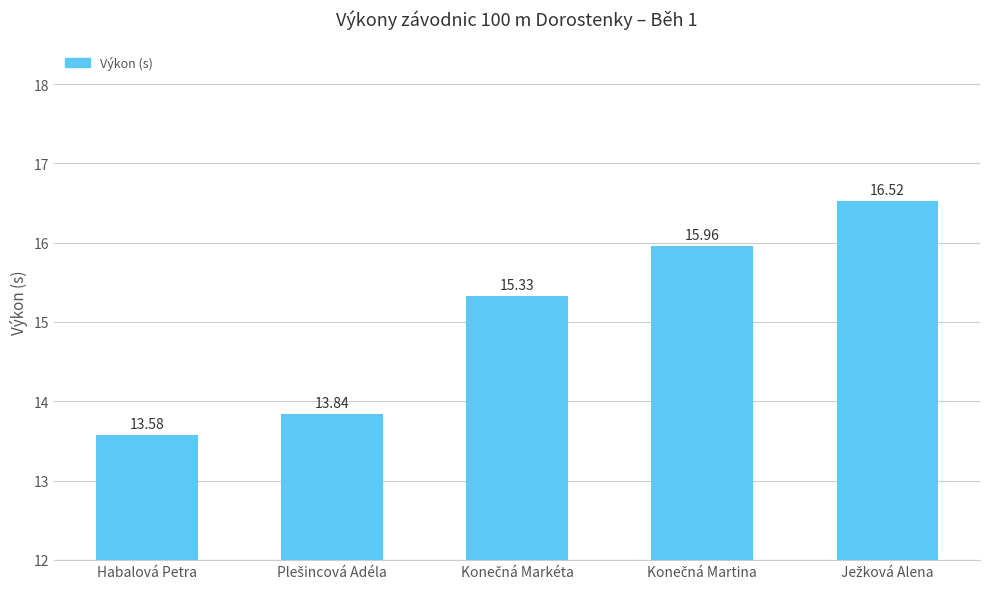

Which label corresponds to the smallest value in the chart?

Habalová Petra